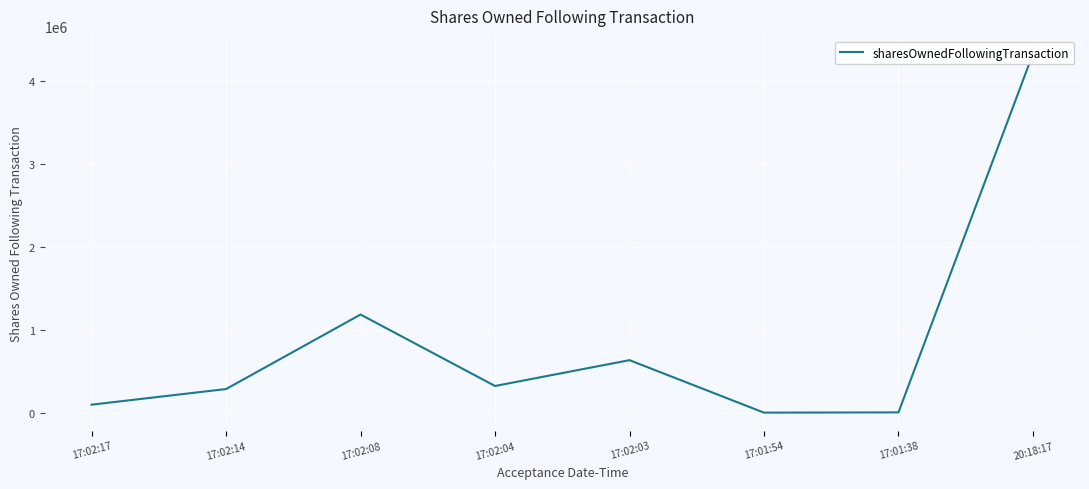

What is the ratio of the value at 17:02:17 to the value at 17:01:38?

27.4